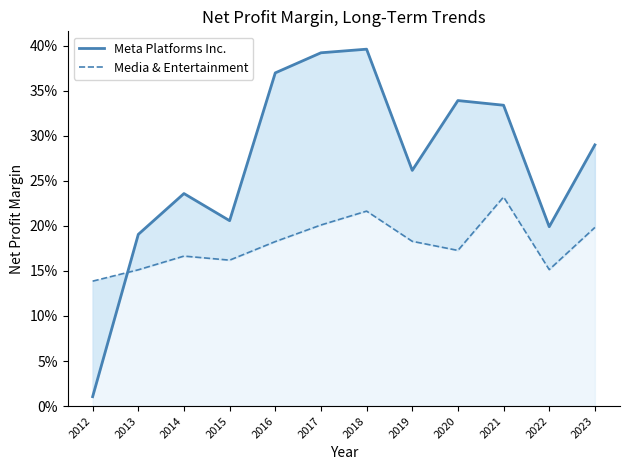

Where is the first local minimum for Meta Platforms Inc.?

2015